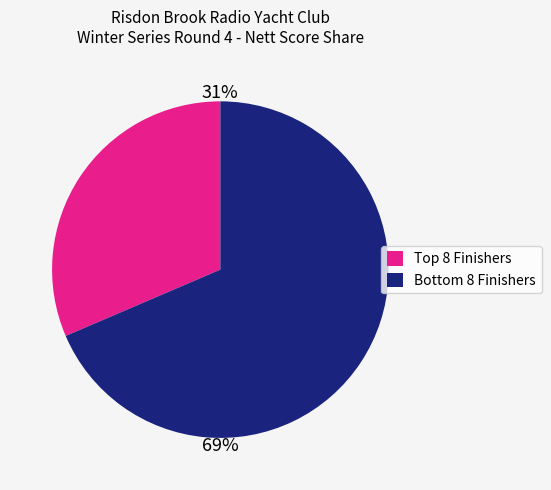

Does any single category account for the majority?

Yes